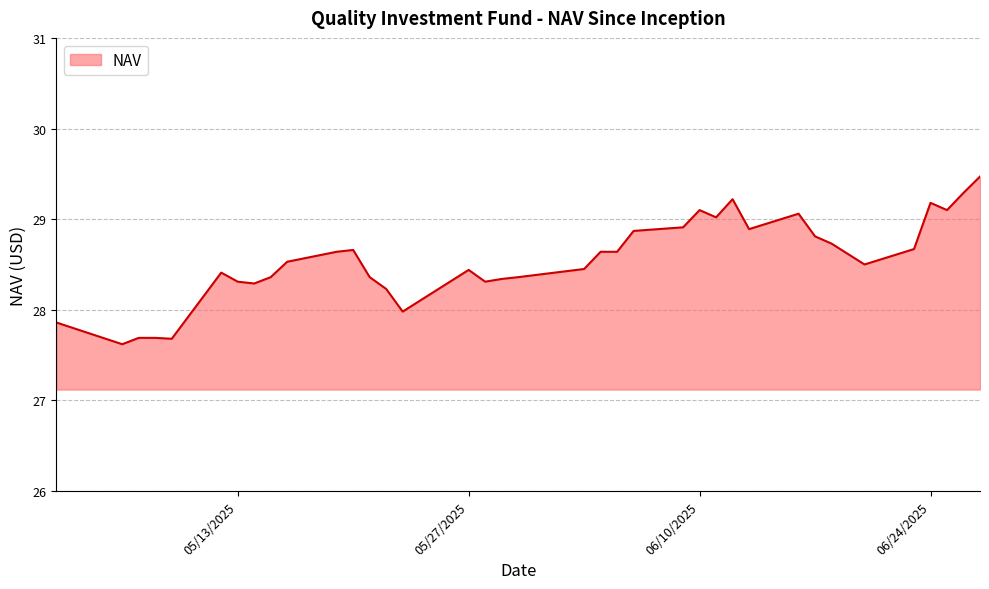

What is the greatest value displayed?

29.5